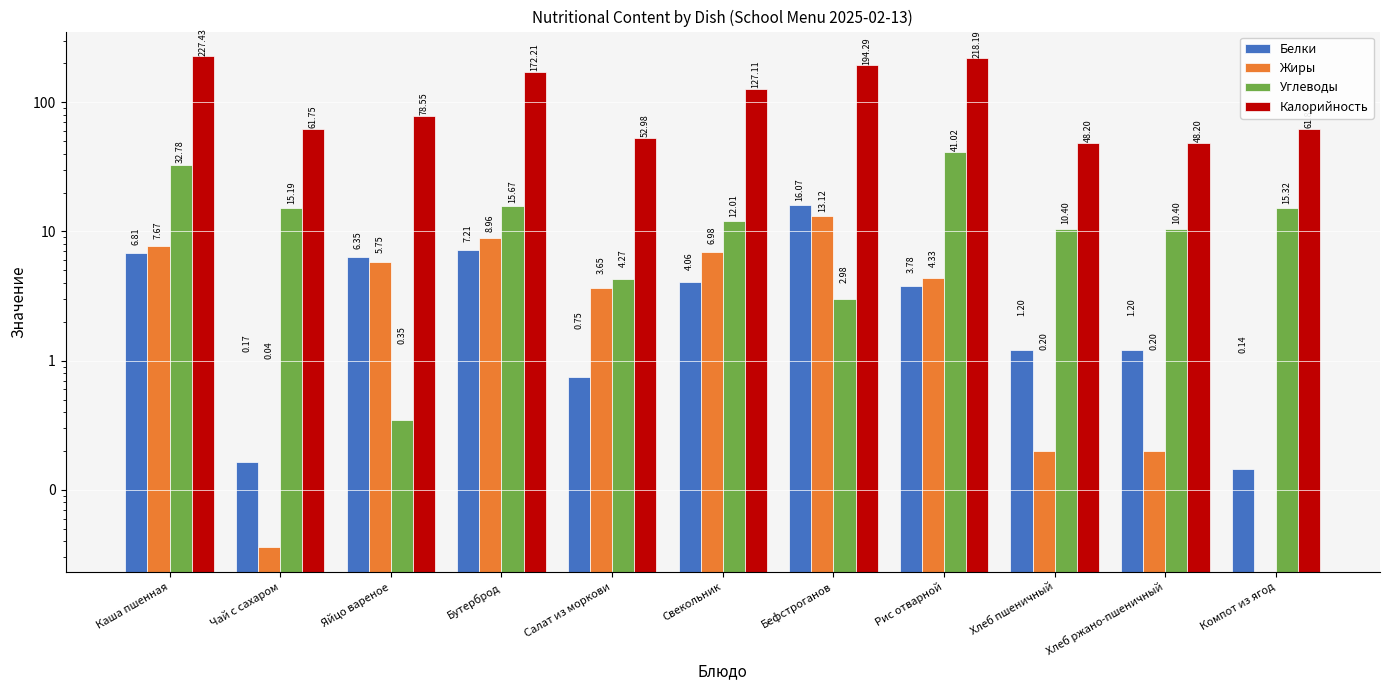

Where does the Жиры series first go above 4?

Каша пшенная